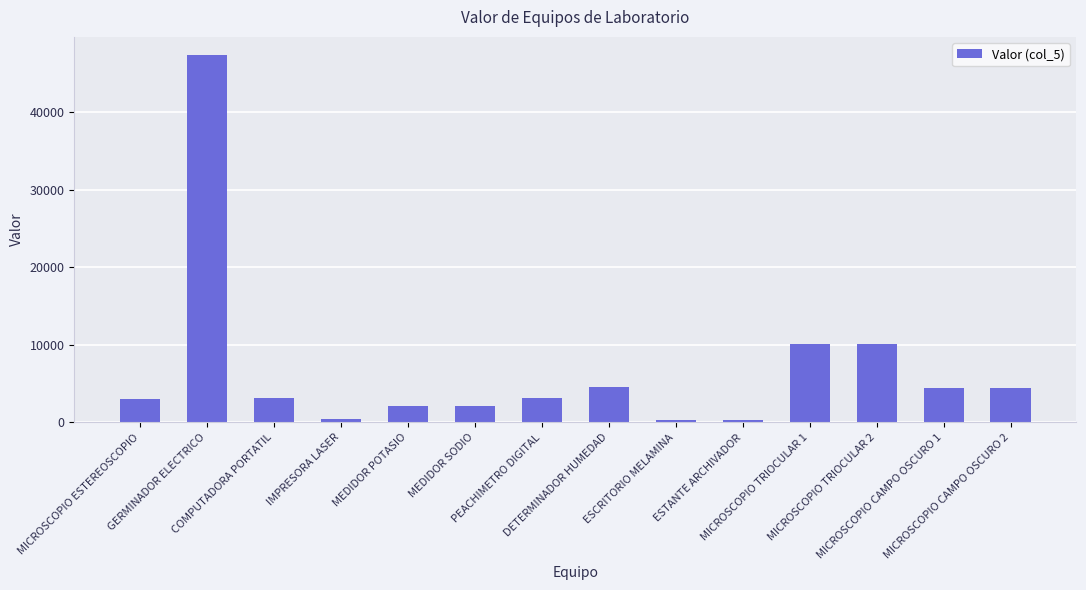

What is the greatest value displayed?

47300.0